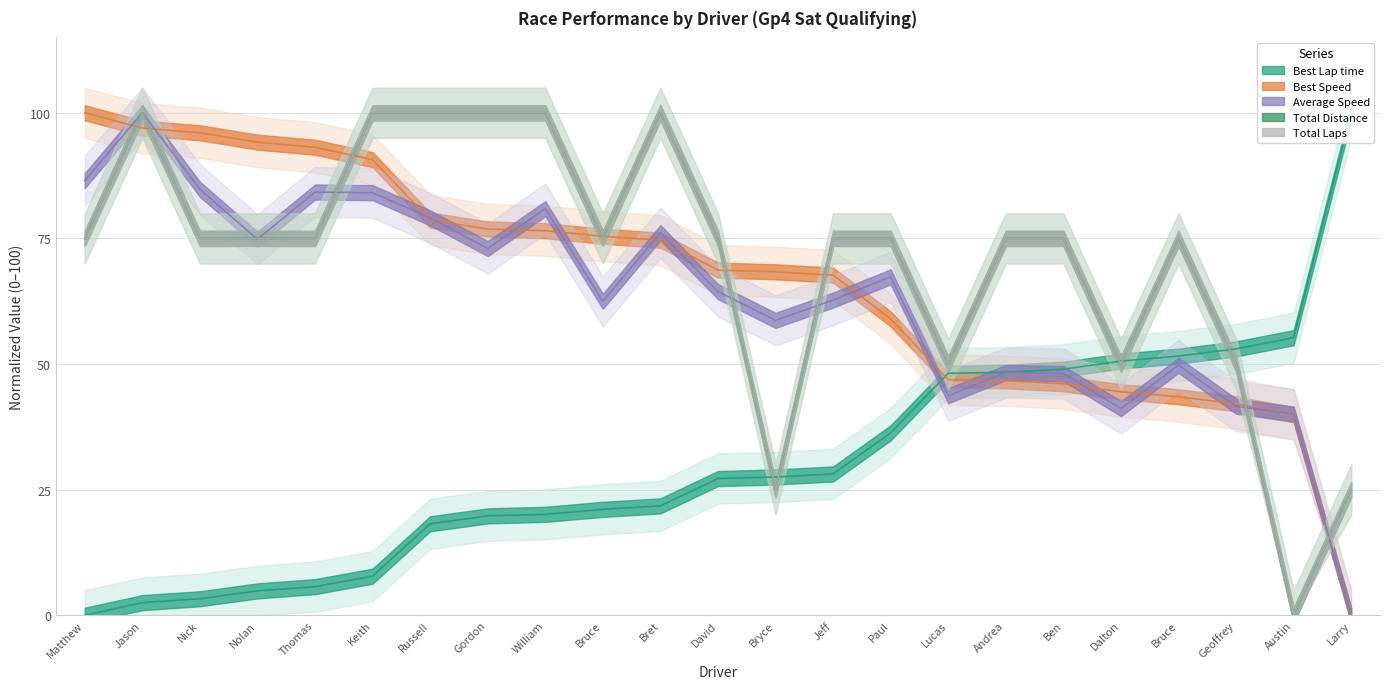

What is the value of the Best Speed point at the 20th from the left?

43.5